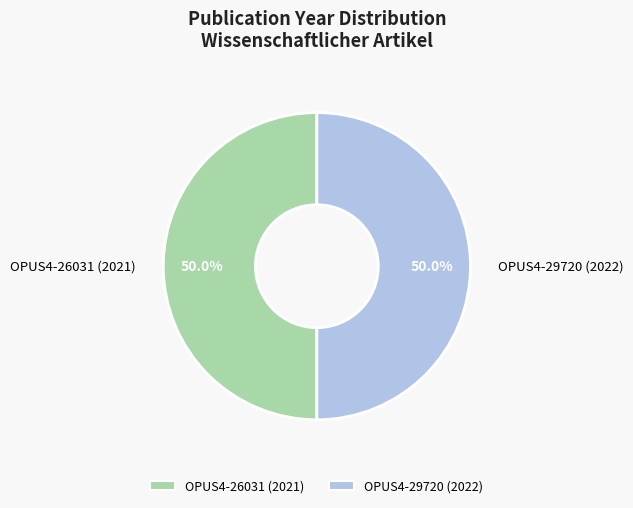

Count the number of slices in the pie.

2